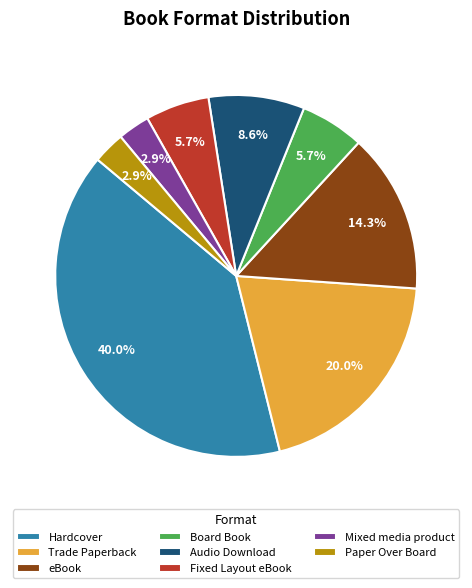

Combined, what portion of the pie is Mixed media product and Trade Paperback?

22.9%